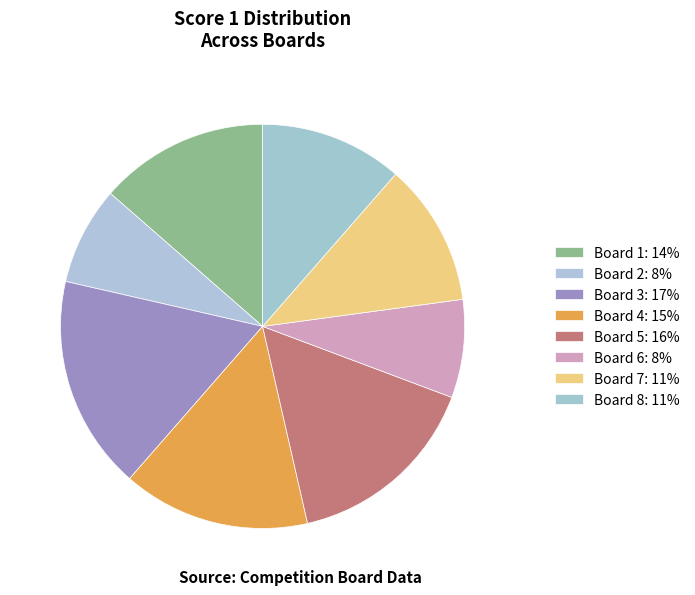

To the nearest percent, what is the combined percentage of Board 3 and Board 6?

25%